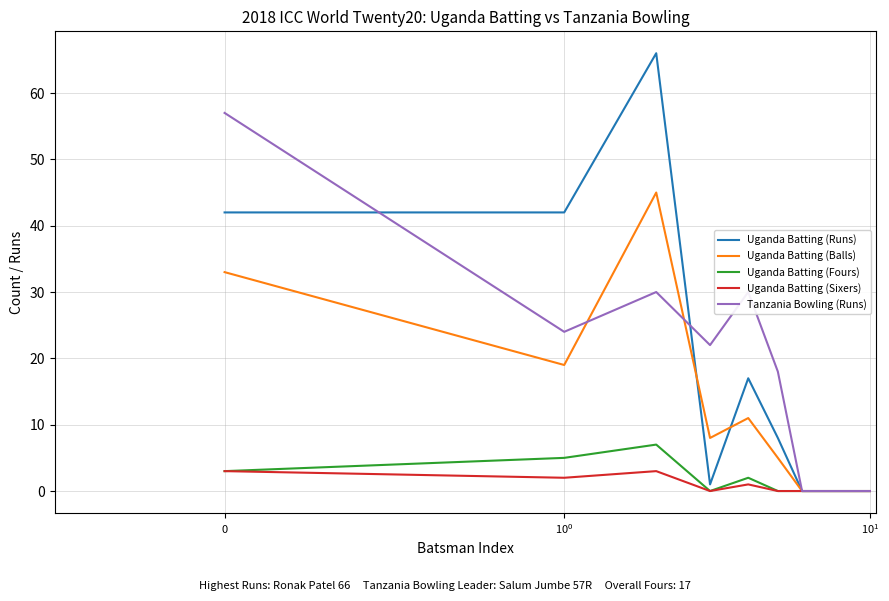

How many values in the Uganda Batting (Runs) series are below 1?

5